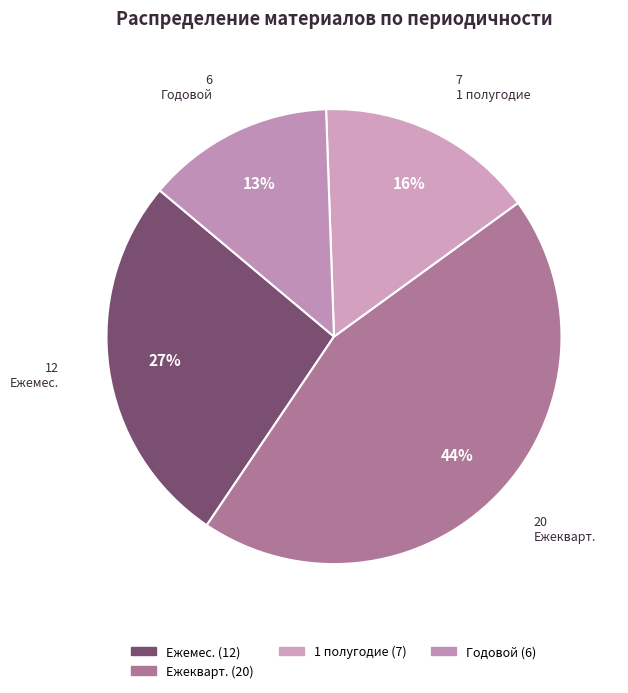

How many segments does this pie chart have?

4